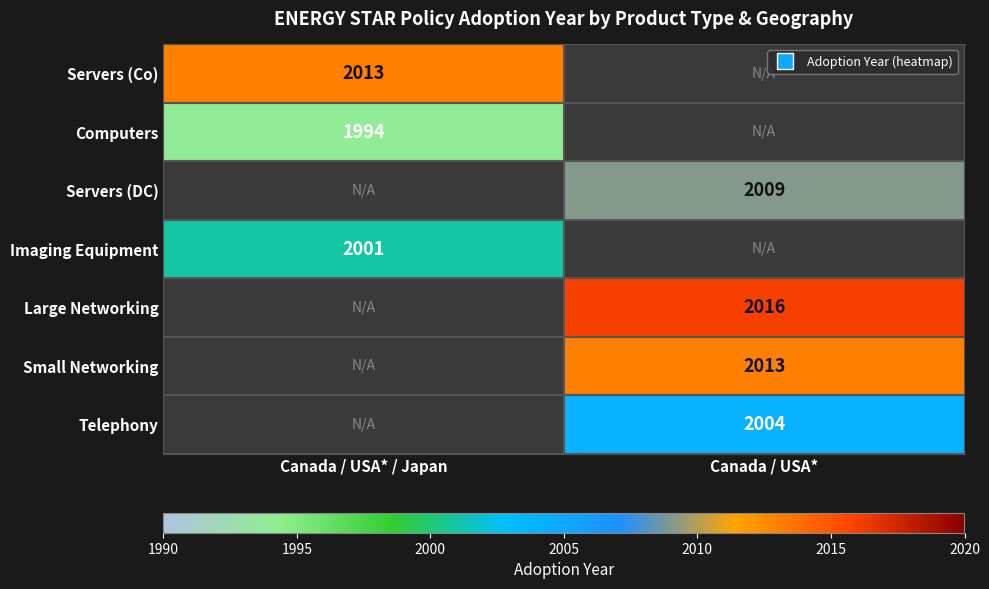

List the labels in order of Large Networking value, largest first.

Canada / USA*, Canada / USA* / Japan